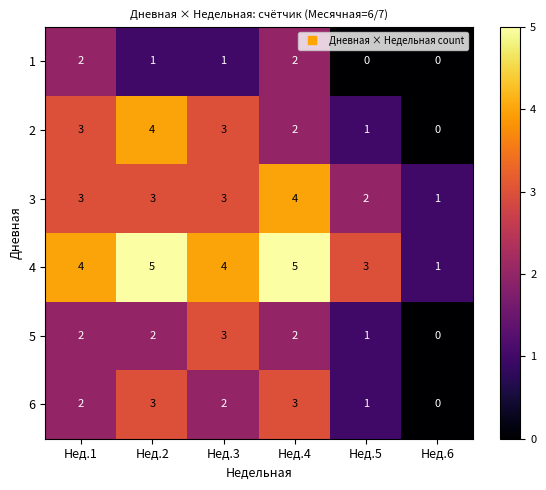

What is the difference between the maximum and minimum values in the 6 series?

3